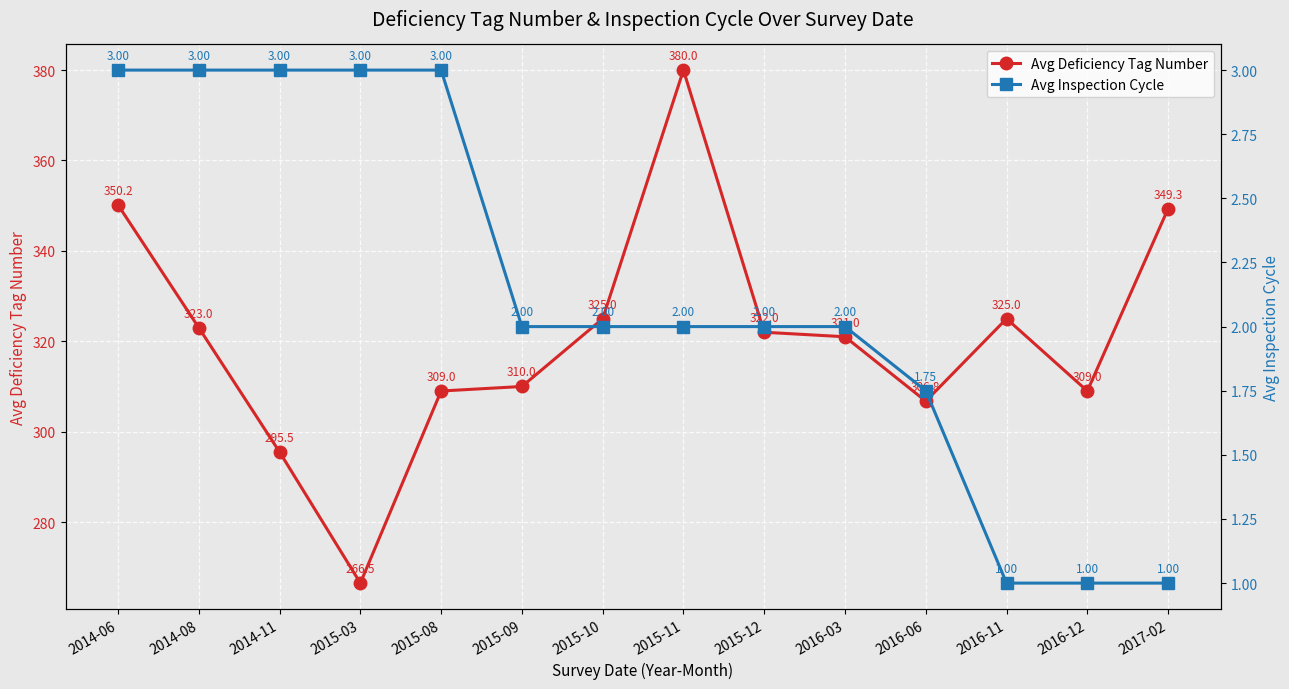

What are all the series names shown in the legend?

Avg Deficiency Tag Number, Avg Inspection Cycle